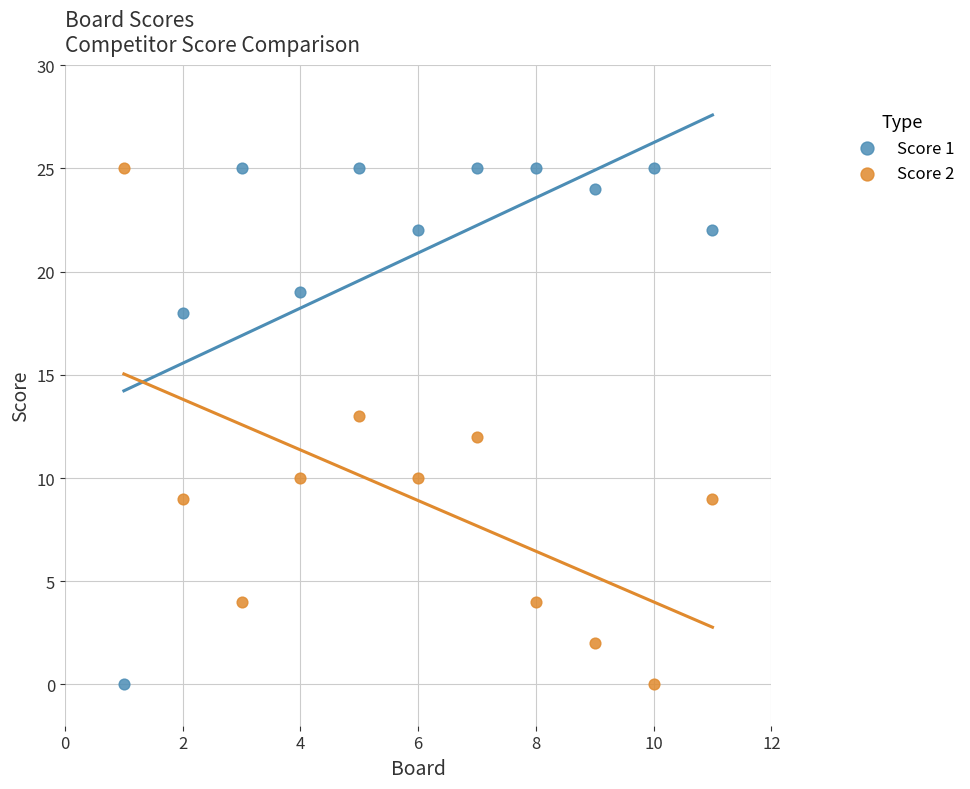

What is the X range (max minus min) for the scatter plot?

10